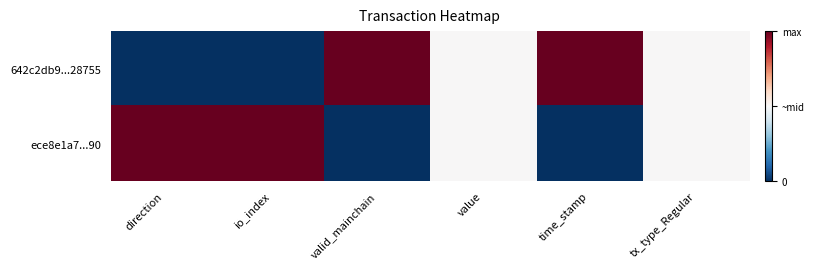

At how many categories does at least one series exceed 0?

6